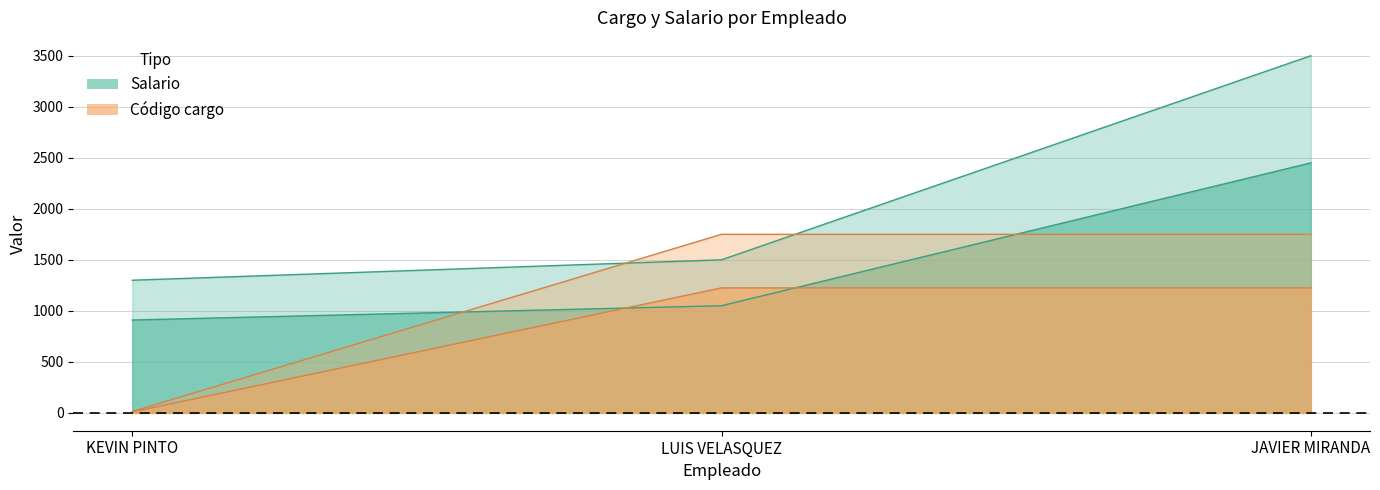

The value of Salario at KEVIN PINTO is 910.0. True or false?

True